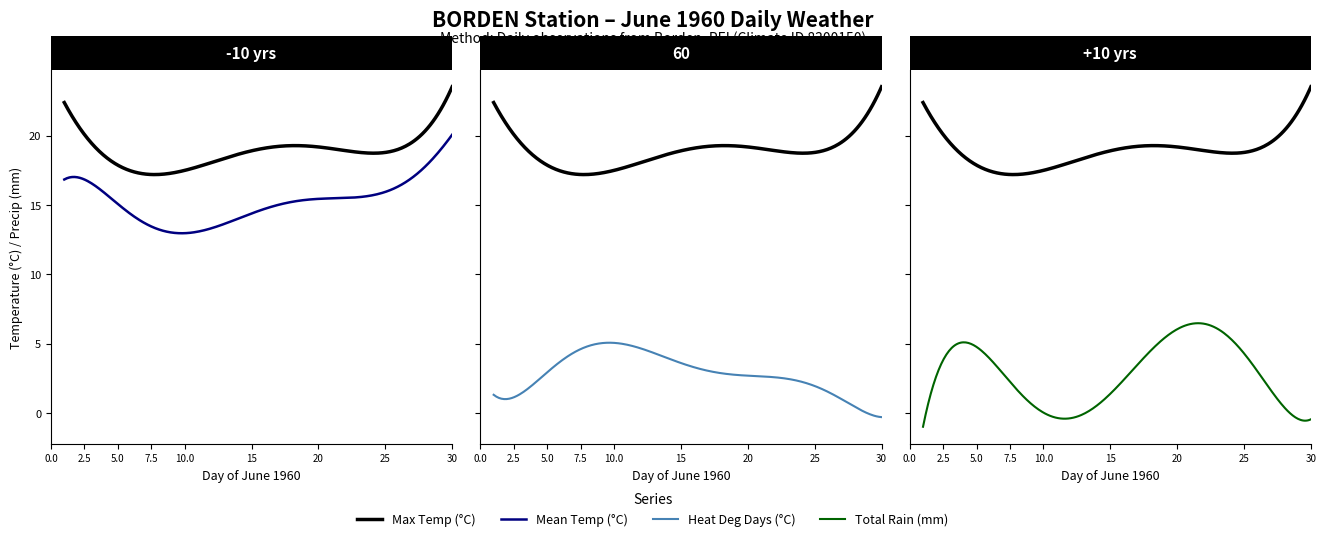

Between 16 and 21, which series saw the biggest shift?

Total Rain (mm)